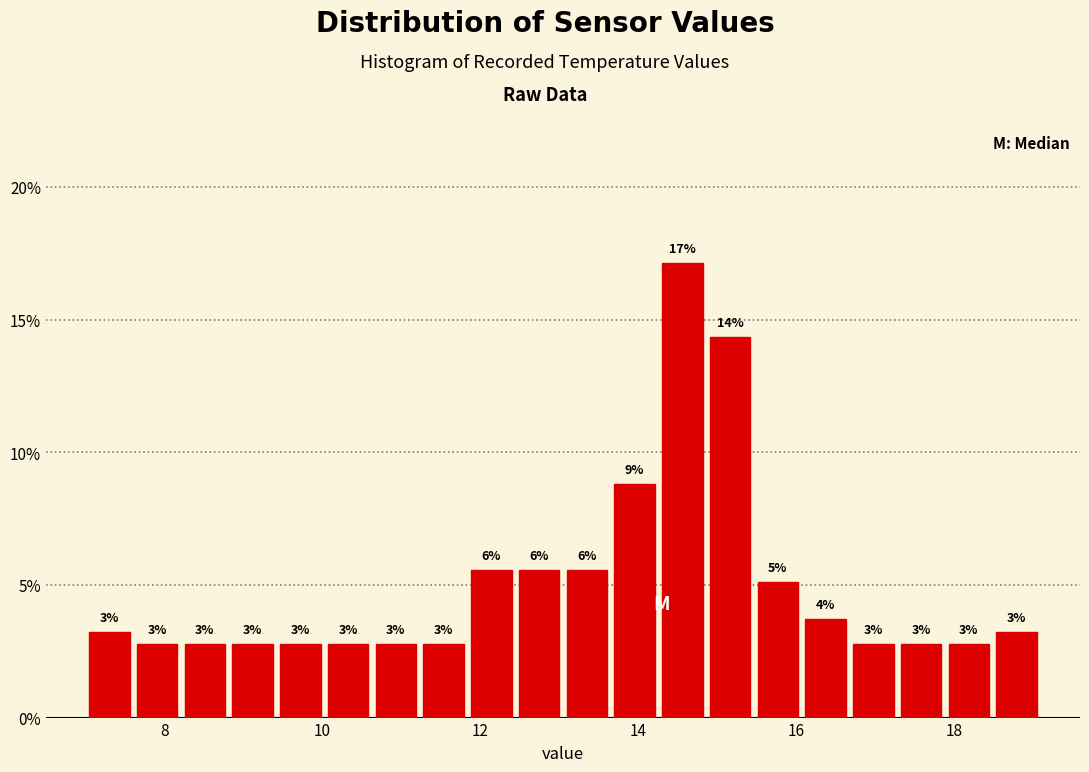

Around what value on the x-axis is the tallest bar? Give the approximate position of its centre, as read against the axis.

14.6